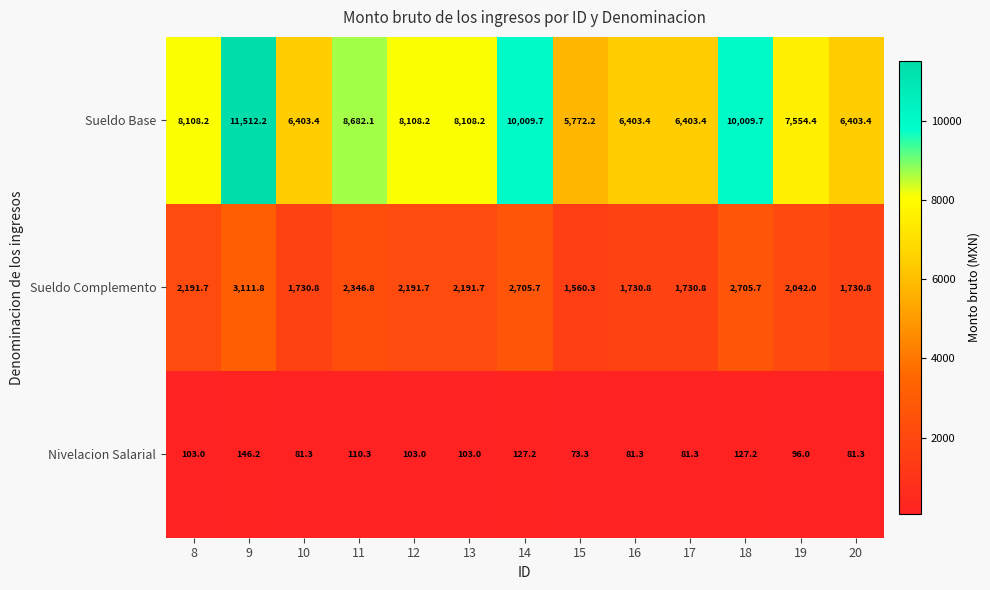

Where is Sueldo Base nearest to the value 8642?

11